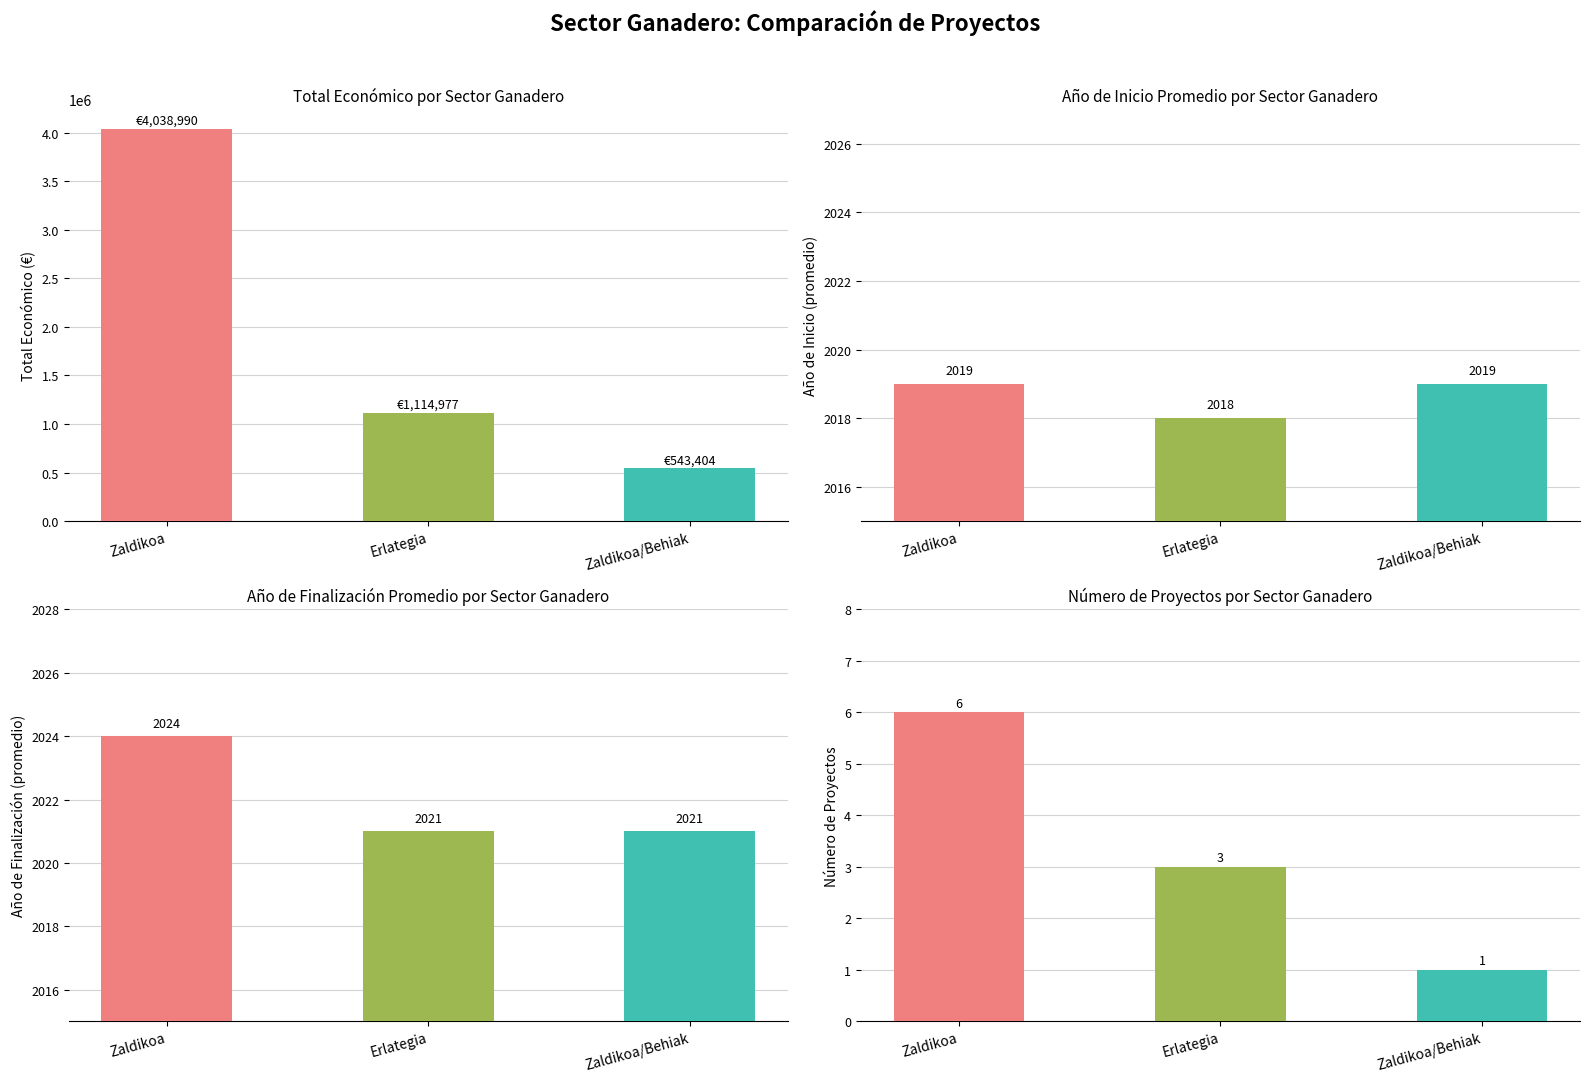

At how many categories does at least one series exceed 575898?

2